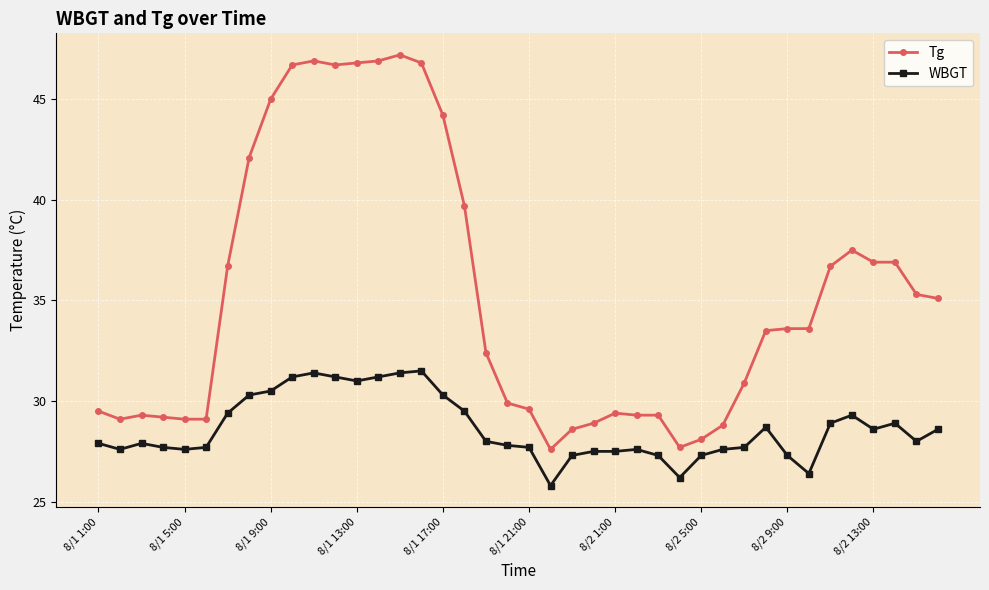

How many lines are shown in the chart?

2